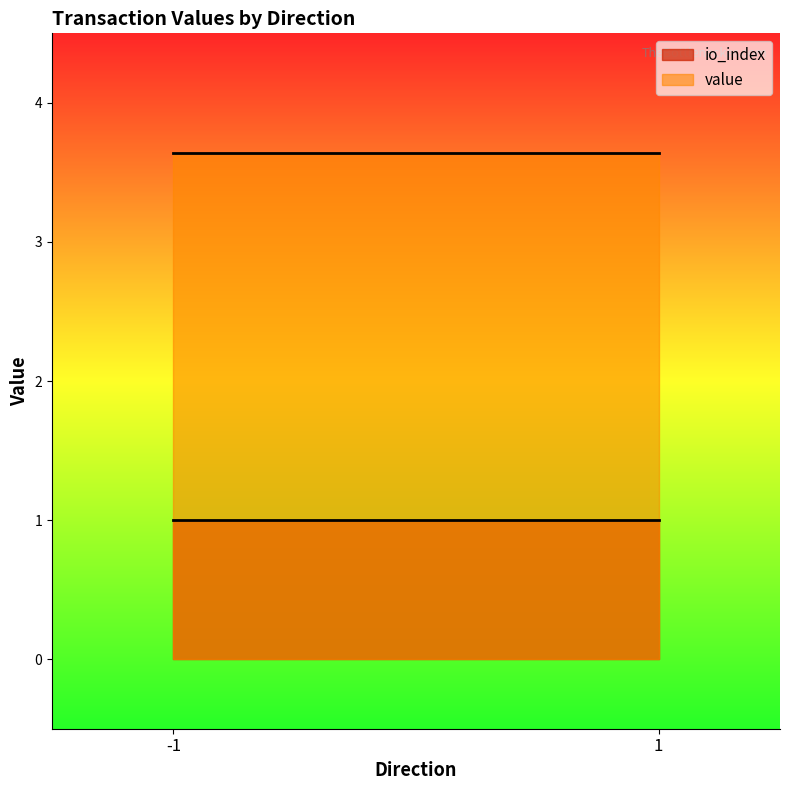

Read the io_index value at 1.

1.0